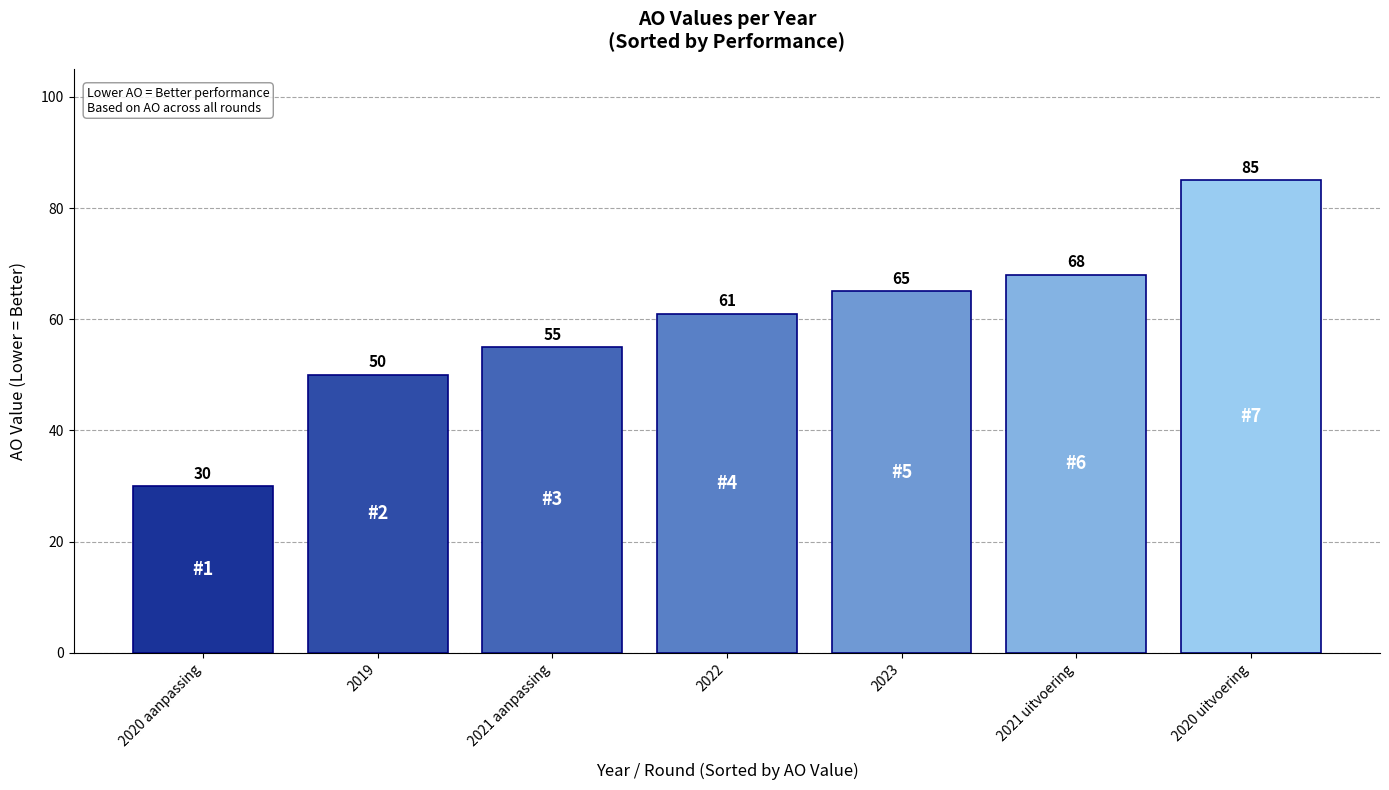

List the labels in order of value, smallest first.

2020 aanpassing, 2019, 2021 aanpassing, 2022, 2023, 2021 uitvoering, 2020 uitvoering